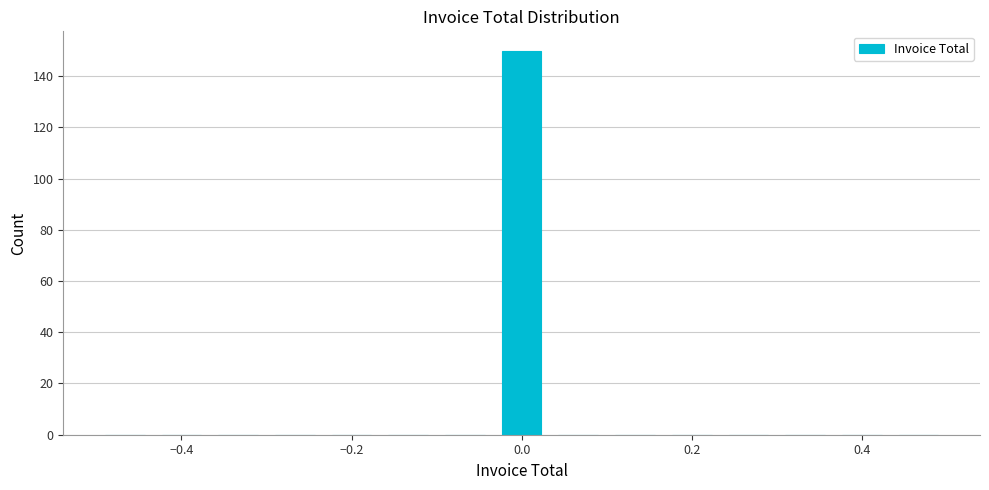

Read against the x-axis, roughly where is the centre of the tallest bar?

0.00